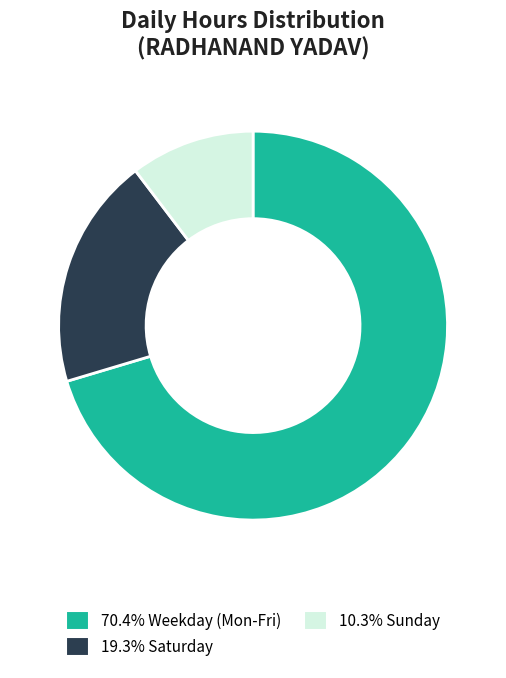

Combined, do 19.3% Saturday and 10.3% Sunday account for over 50%?

No